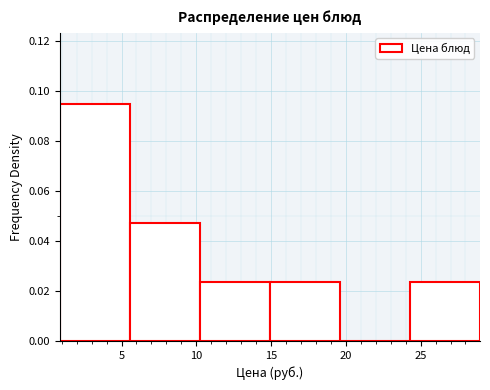

How tall is the bar that spans 5.5 to 10.0 on the x-axis? Neither the bar edges nor the heights are printed on the chart, so give them approximately, as read against the axes.

0.048